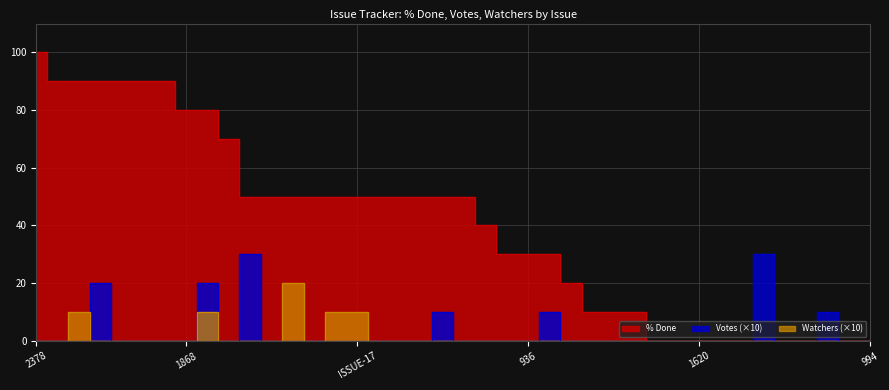

What is the sum of all Votes values?

130